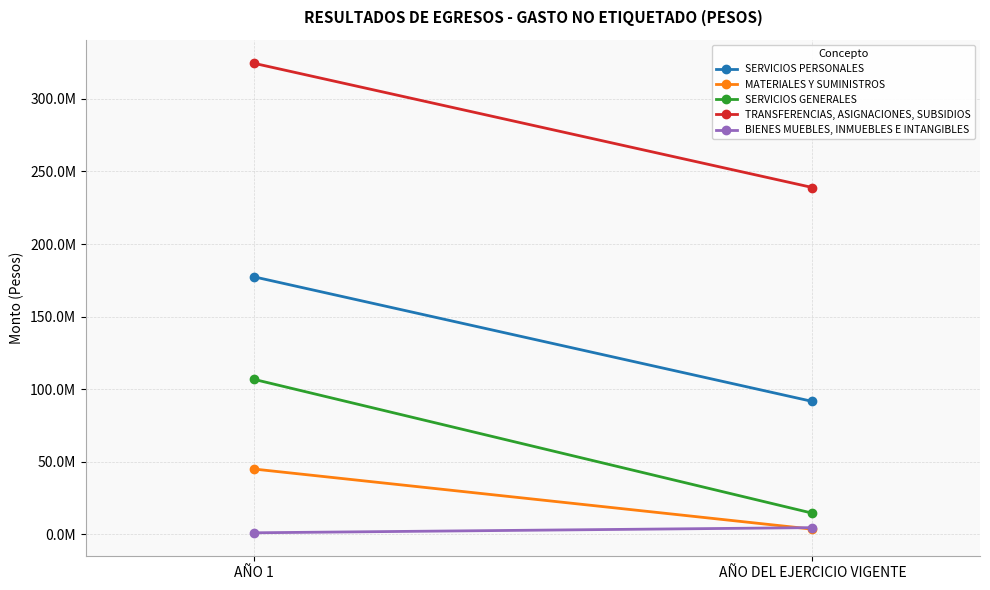

What is the difference between the MATERIALES Y SUMINISTROS values at AÑO DEL EJERCICIO VIGENTE and AÑO 1?

41471134.5